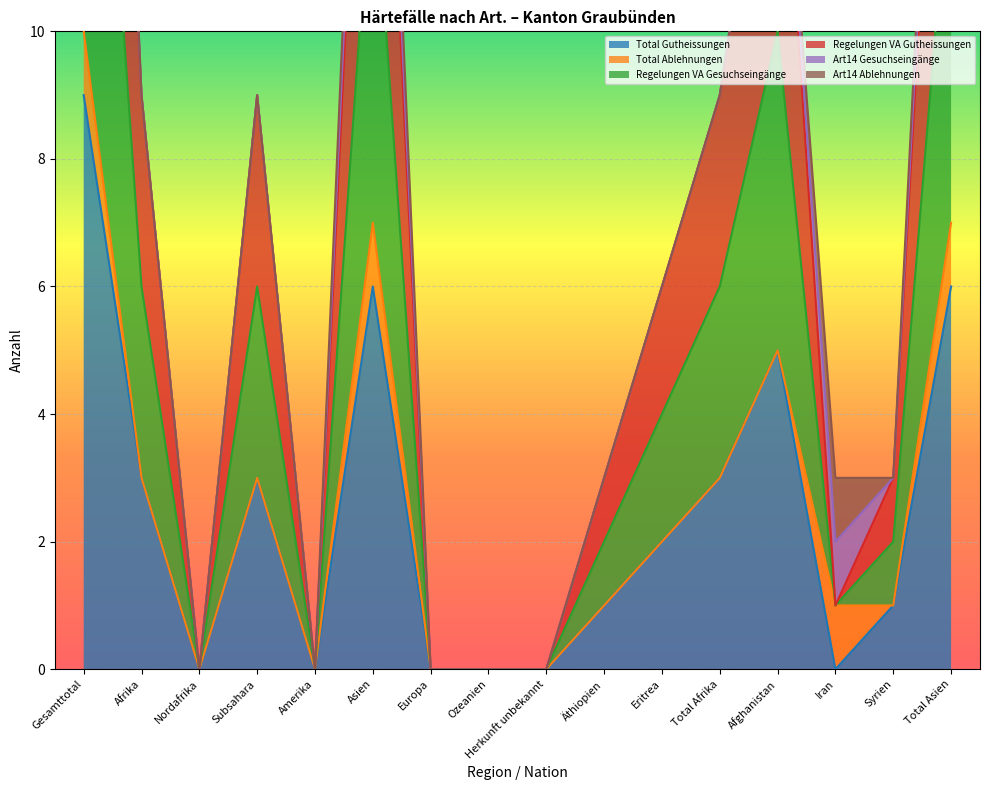

The Regelungen VA Gesuchseingänge series shows 0 at Europa. True or false?

True